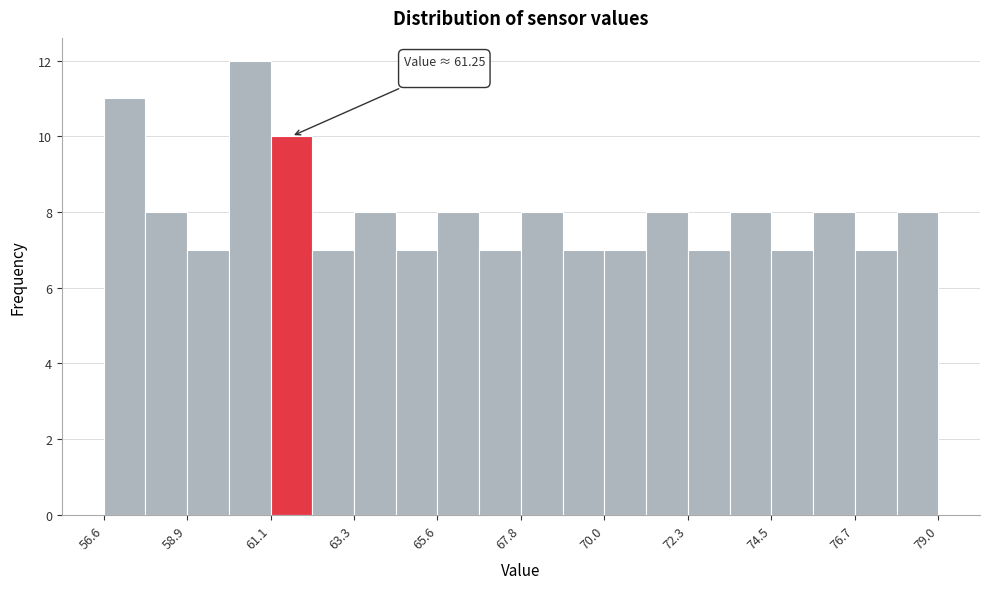

Read against the x-axis, roughly where is the centre of the tallest bar?

60.5